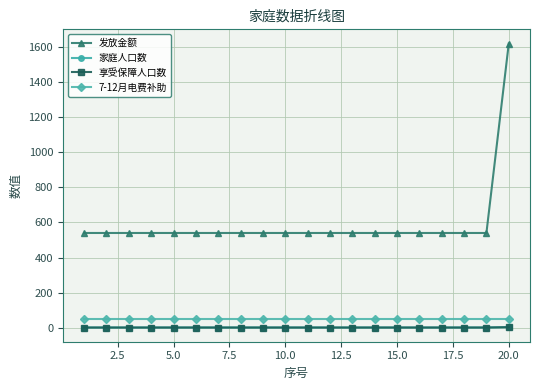

Does the chart have visible grid lines?

Yes